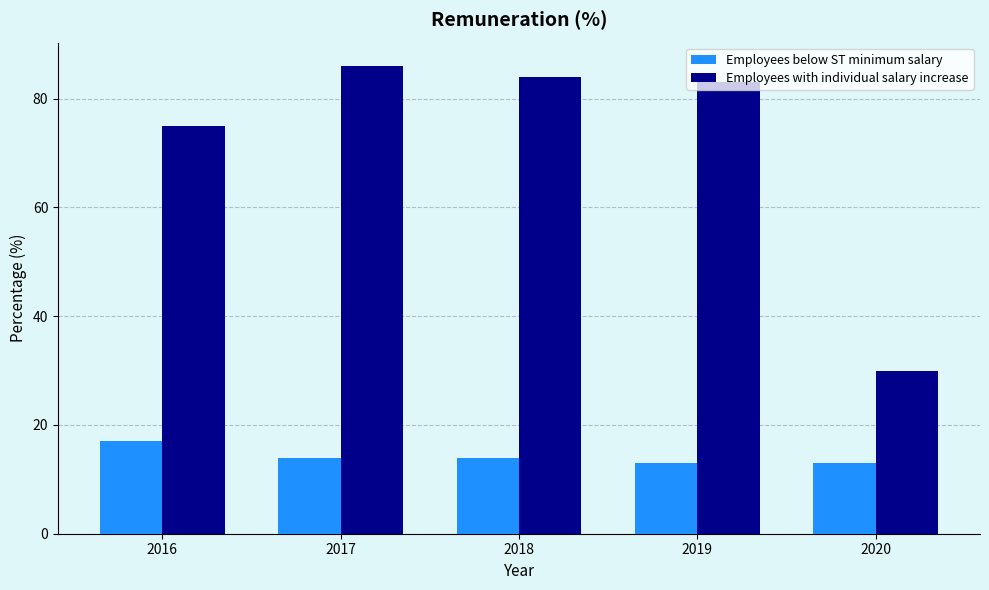

Reading left to right, extract all data points from this chart.

Employees below ST minimum salary: 2016=17	2017=14	2018=14	2019=13	2020=13
Employees with individual salary increase: 2016=75	2017=86	2018=84	2019=83	2020=30